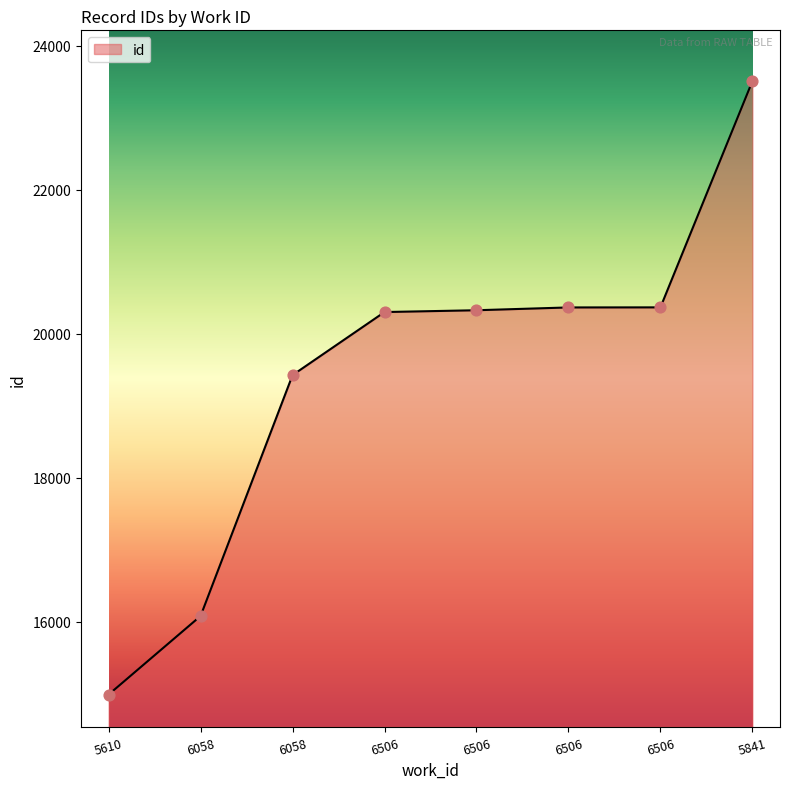

Count the number of categories in the chart.

8